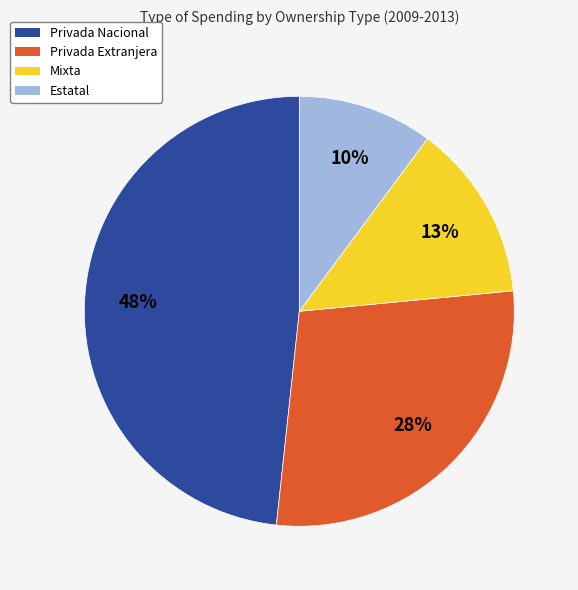

Do Privada Nacional and Privada Extranjera together represent more than half of the pie?

Yes